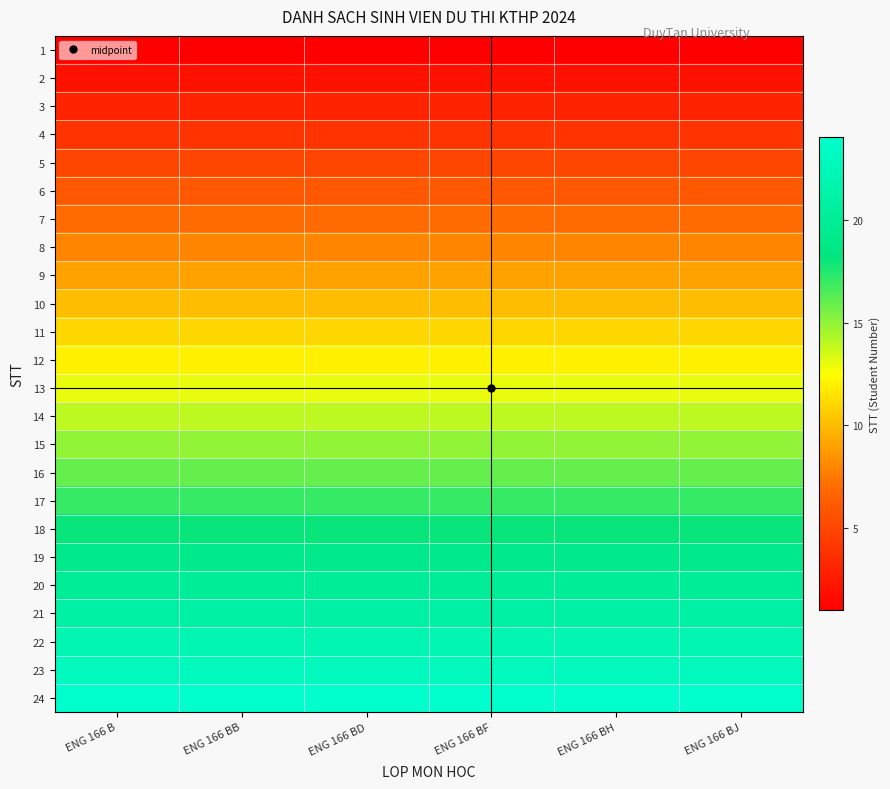

Rank the series by their maximum value, from highest to lowest.

24, 23, 22, 21, 20, 19, 18, 17, 16, 15, 14, 13, 12, 11, 10, 9, 8, 7, 6, 5, 4, 3, 2, 1